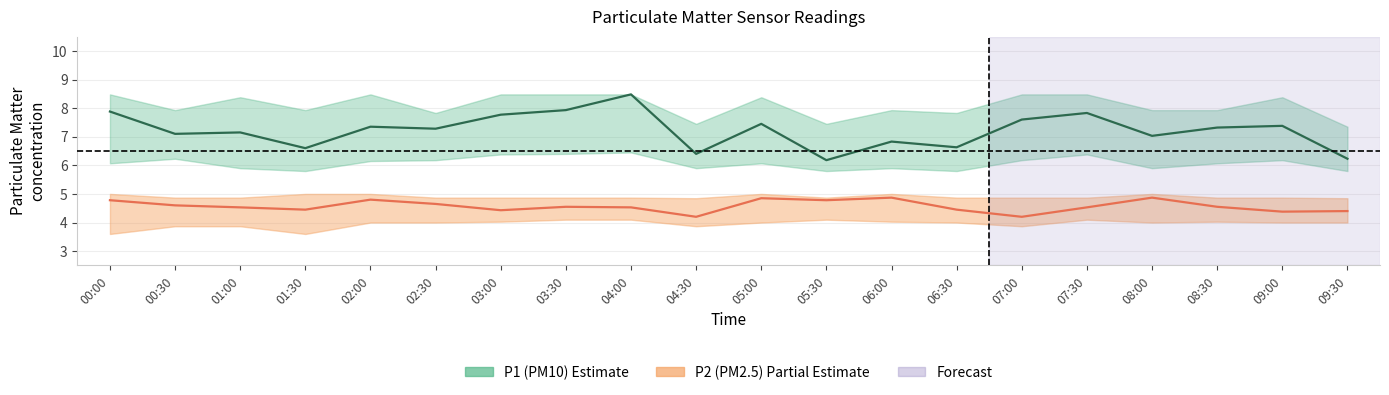

Is the value of P2 at 06:00 greater than the value of P1_upper at 02:00?

No